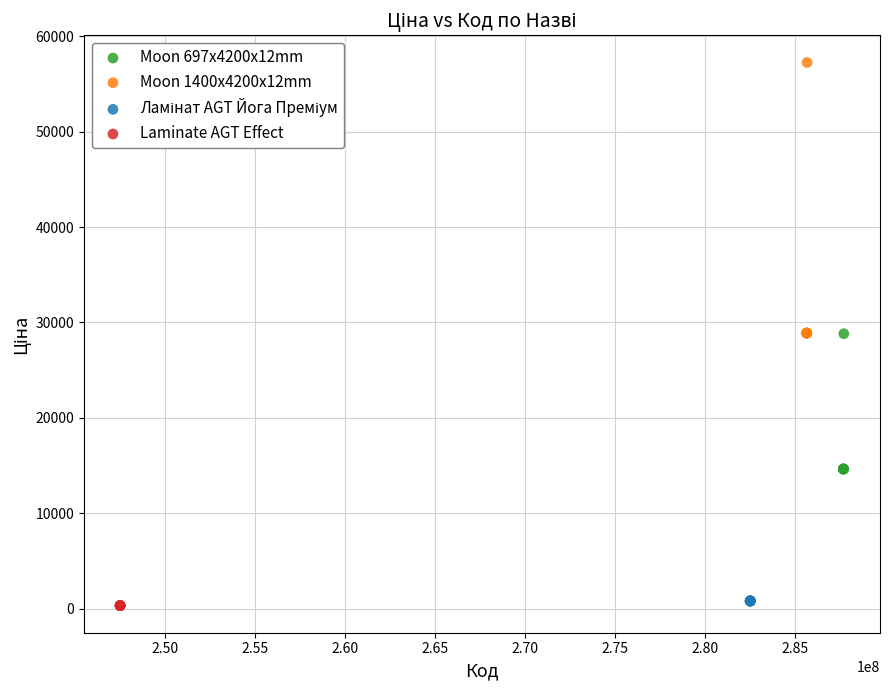

Which series contains the highest Y value?

Moon 1400x4200x12mm